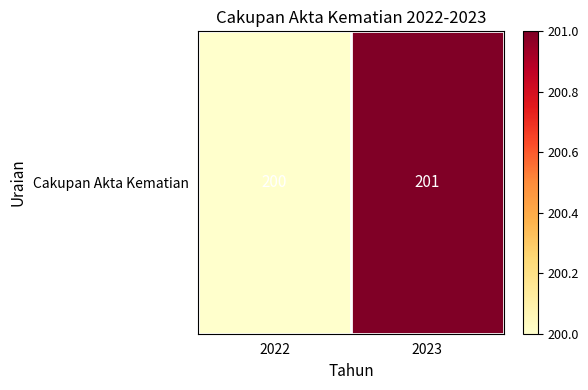

Where is the data nearest to the value 200?

2022